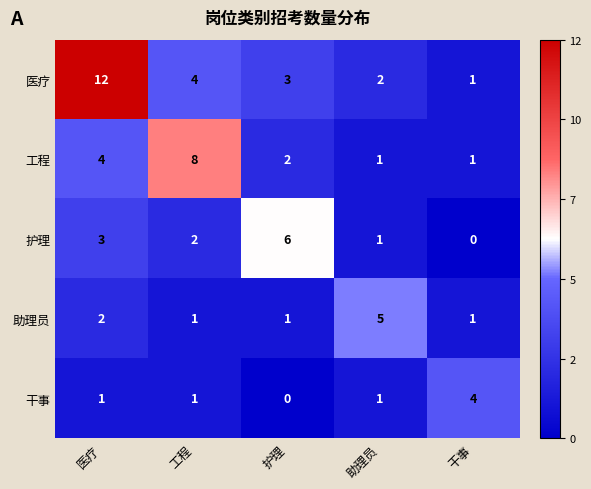

At which label does 护理 first exceed 2?

医疗